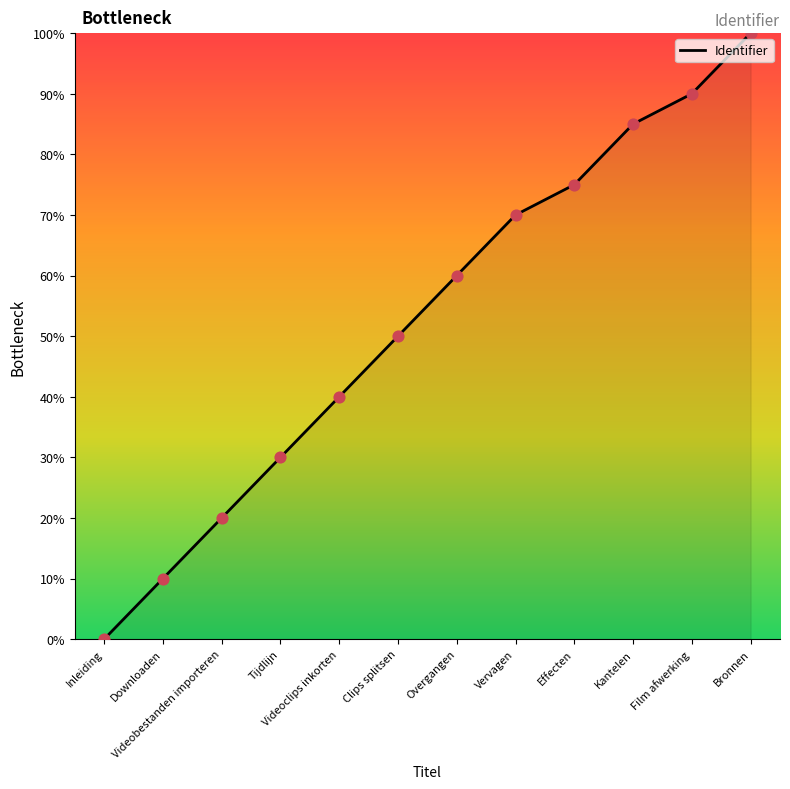

Between Inleiding and Videoclips inkorten, which is larger?

Videoclips inkorten